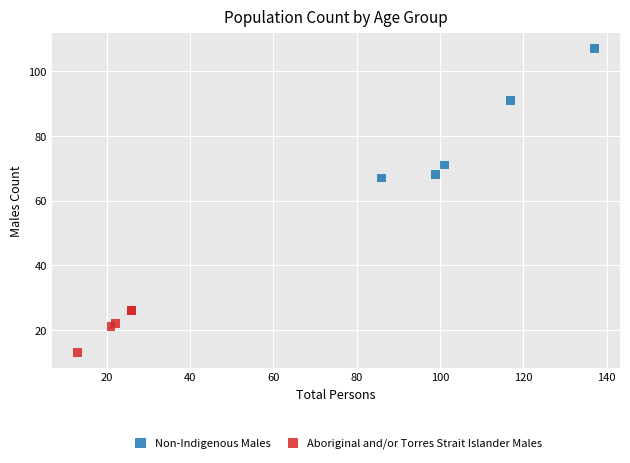

Which series contains the highest Y value?

Non-Indigenous Males